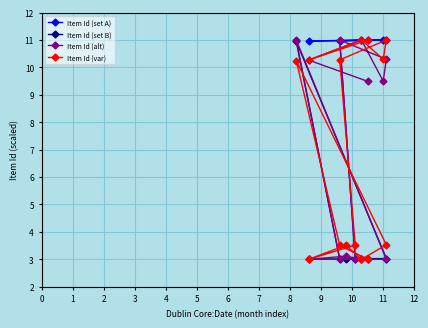

How many interior local valleys (lower than both neighbors) does the data have?

4